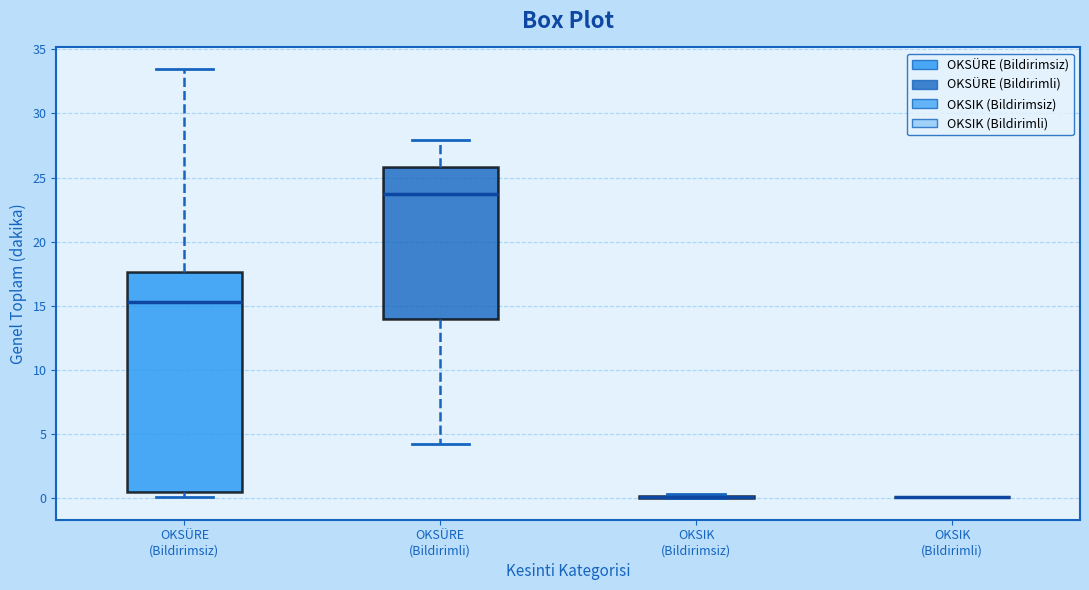

Which box is the tallest, from its lower edge to its upper edge?

OKSÜRE (Bildirimsiz)